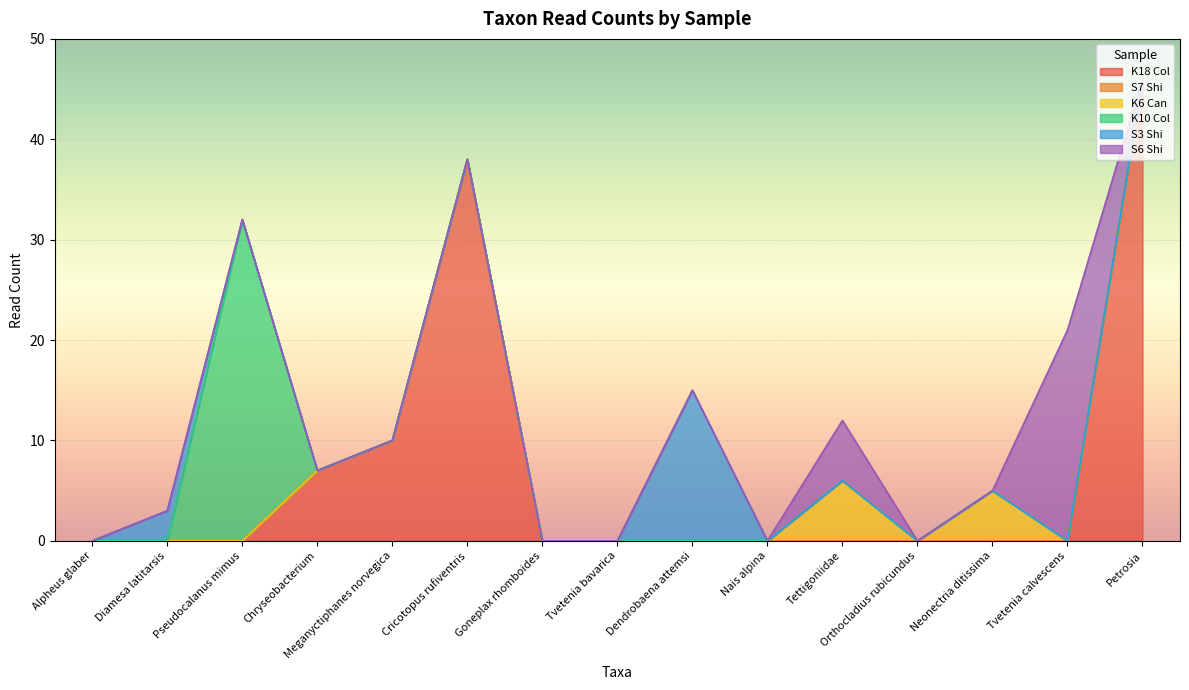

True or false: K10 Col has a value of -16 at Diamesa latitarsis.

False